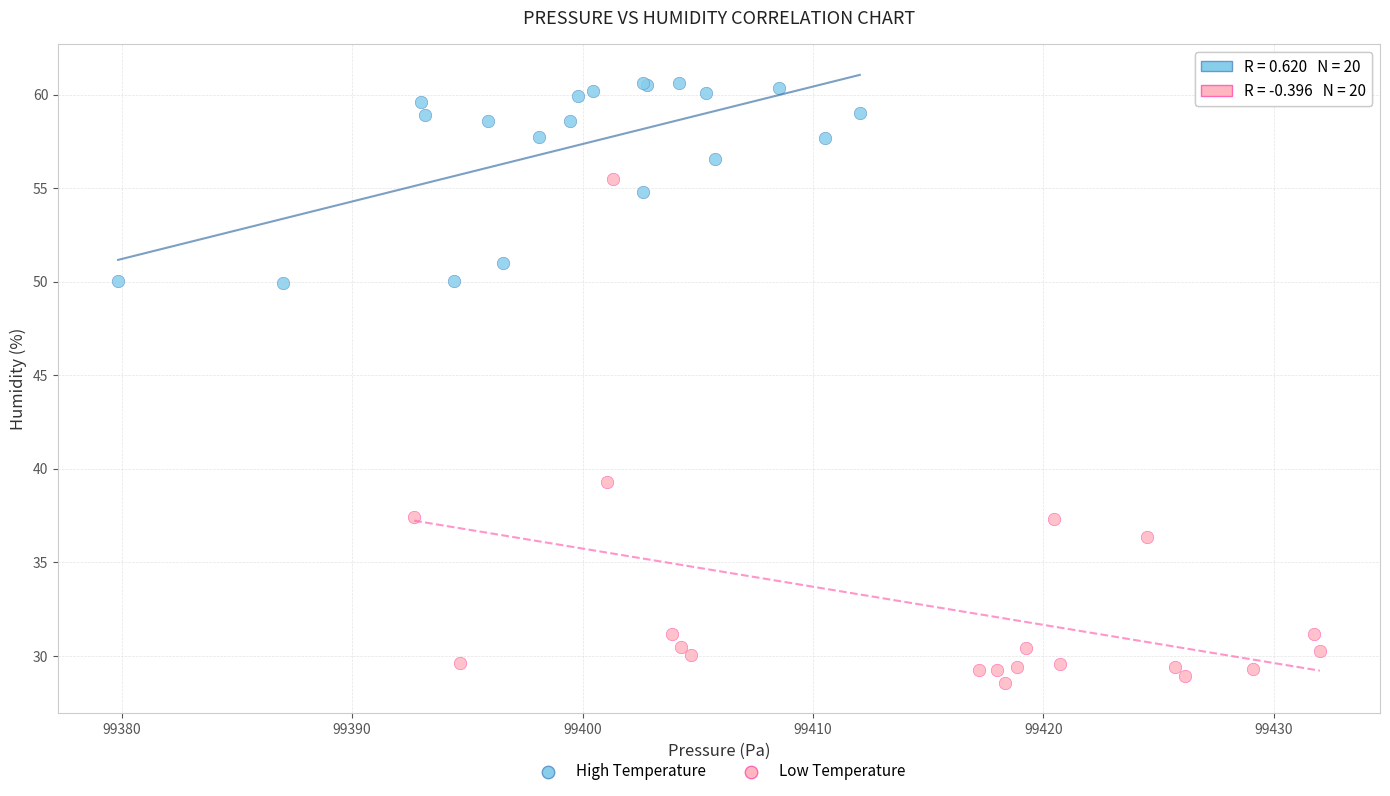

Which series contains the lowest Y value?

Low Temperature